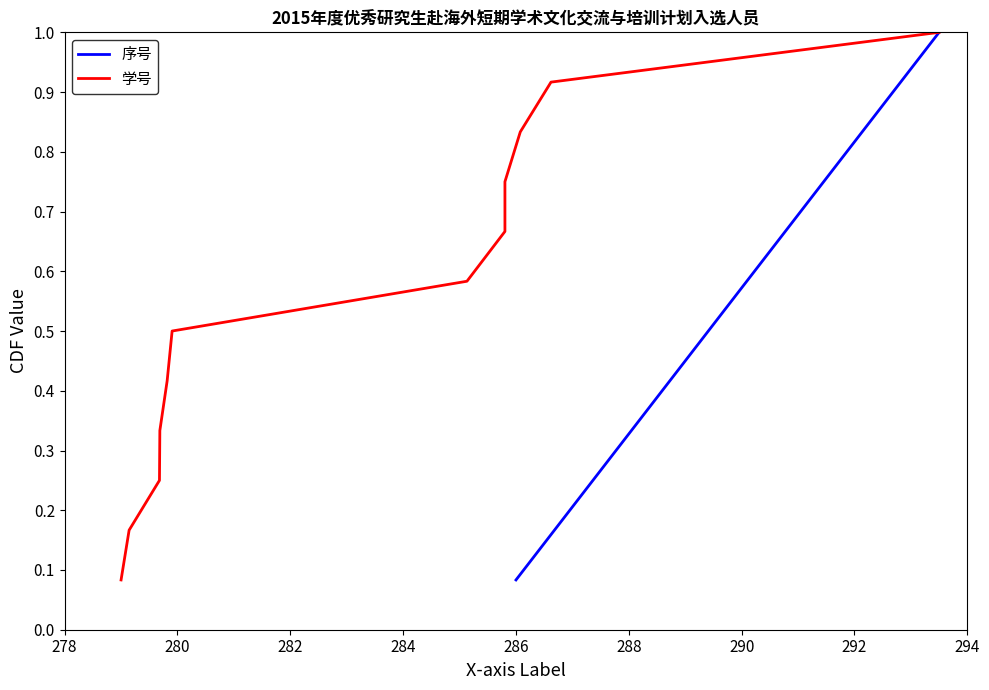

How many lines are shown in the chart?

2